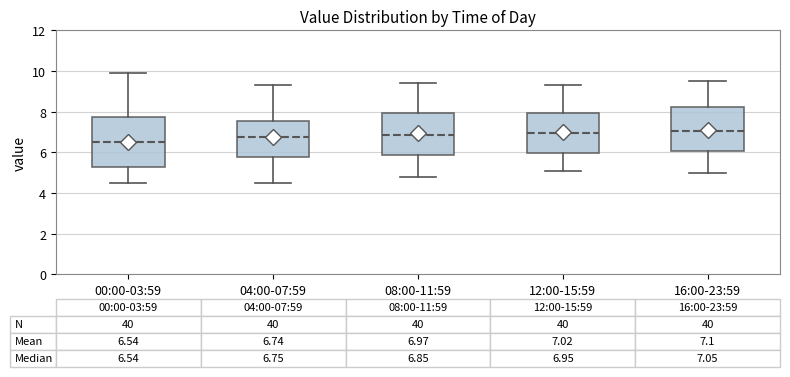

Comparing the boxes themselves (not the whiskers), which one is the tallest?

00:00-03:59